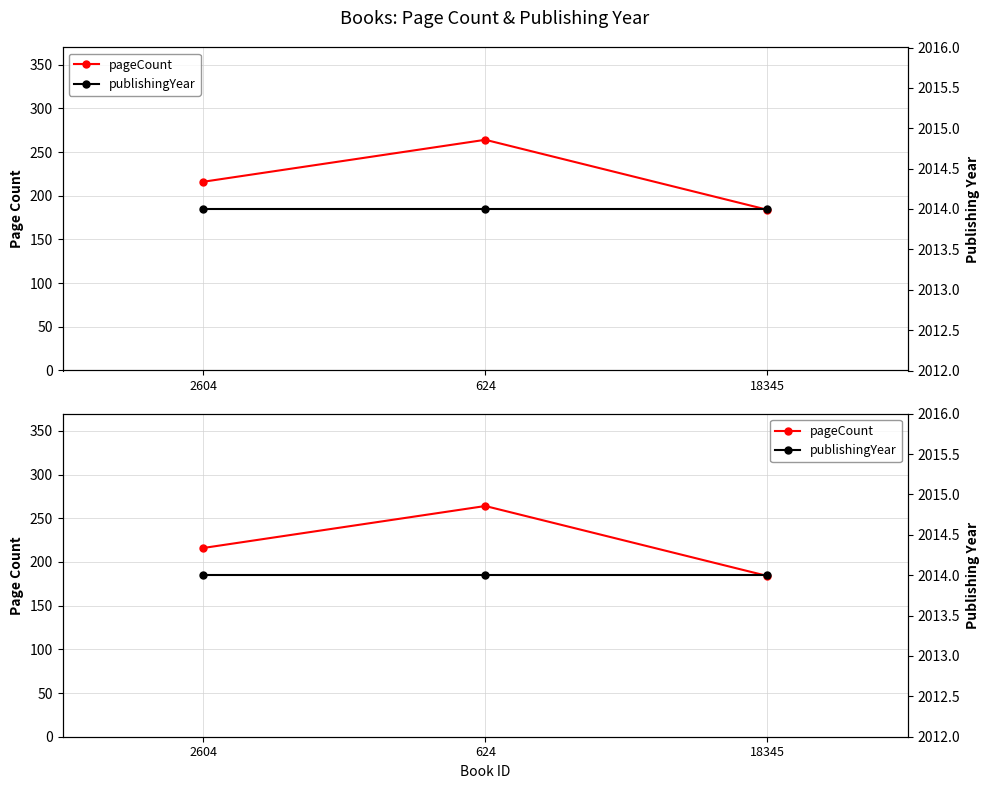

Is the value of pageCount at 2604 greater than the value of publishingYear at 2604?

No